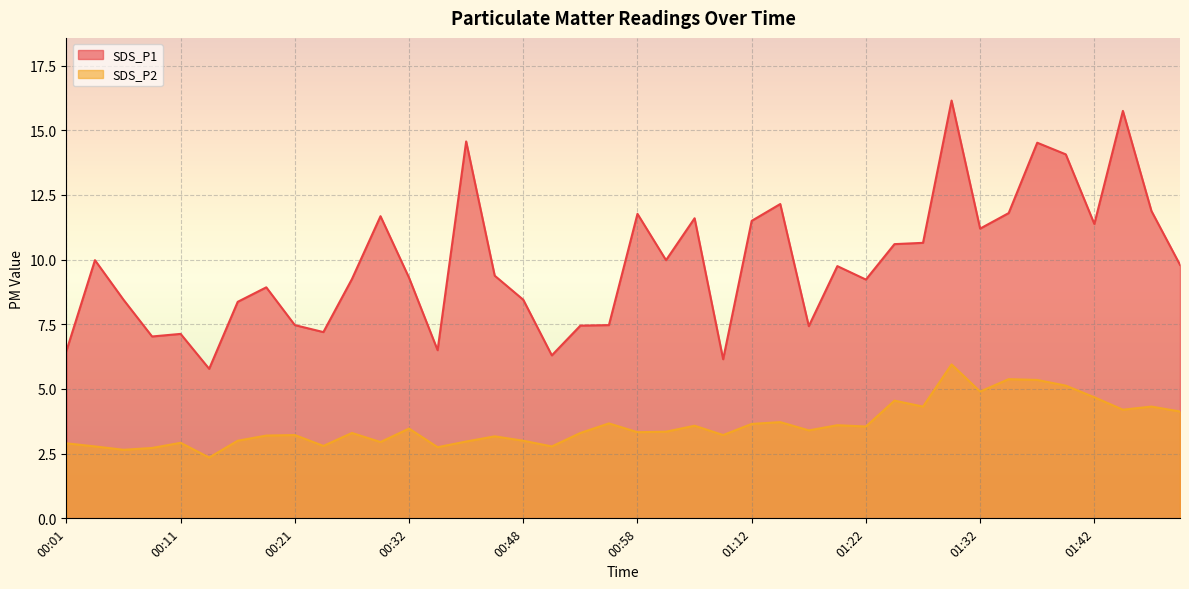

Which series changed the most between 00:21 and 01:00?

SDS_P1